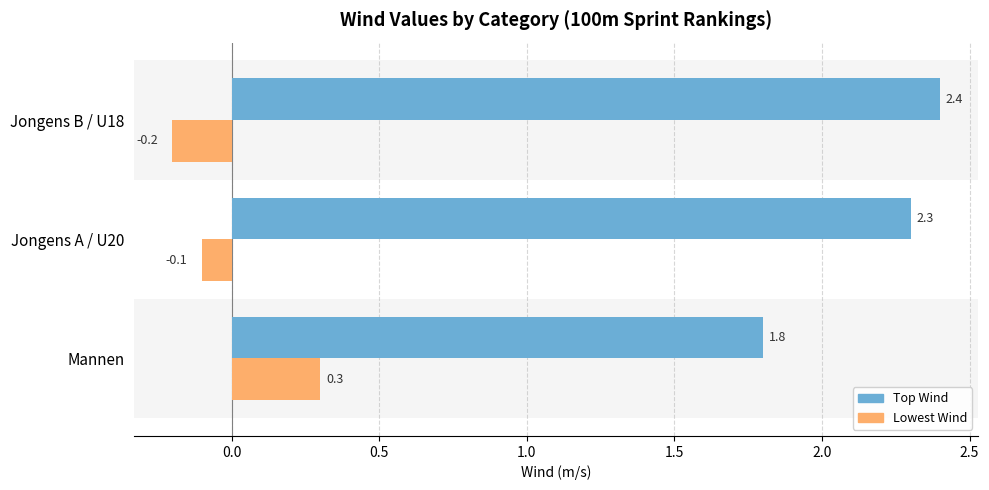

At which category does the chart reach its minimum across all series?

Jongens B / U18